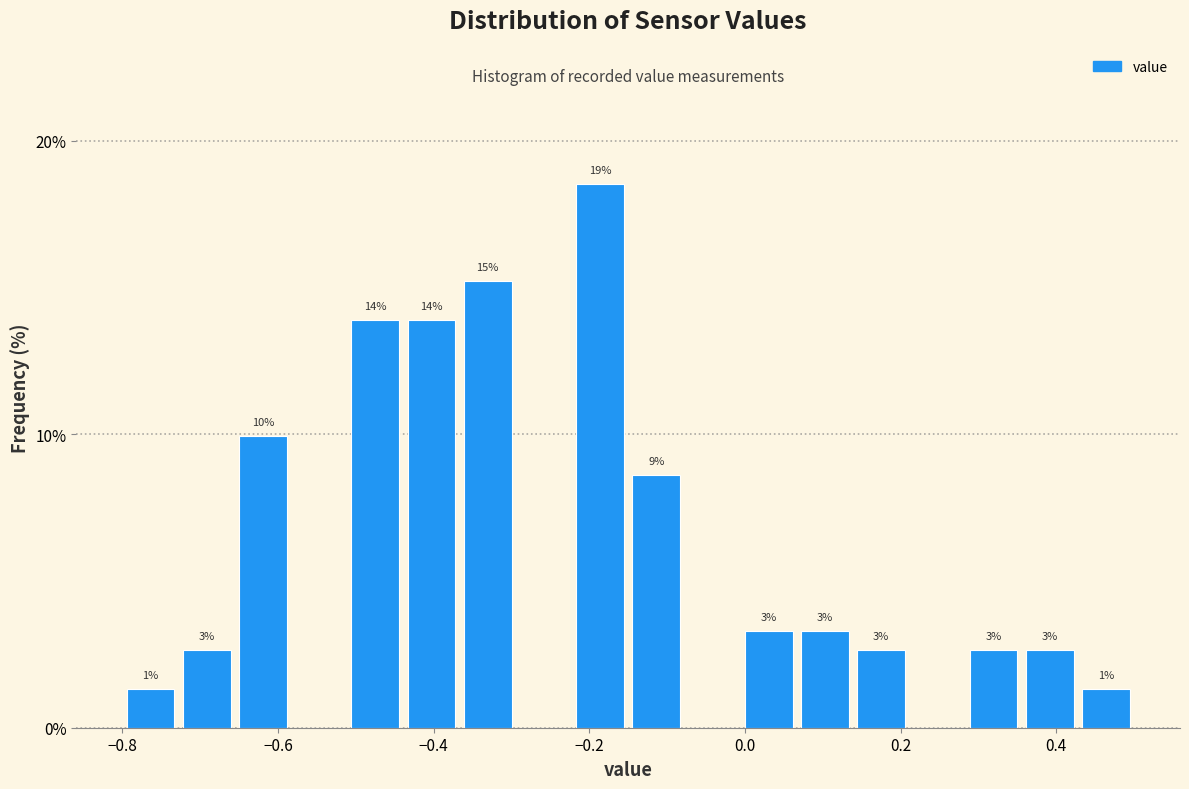

Around what value on the x-axis is the tallest bar? Give the approximate position of its centre, as read against the axis.

-0.18